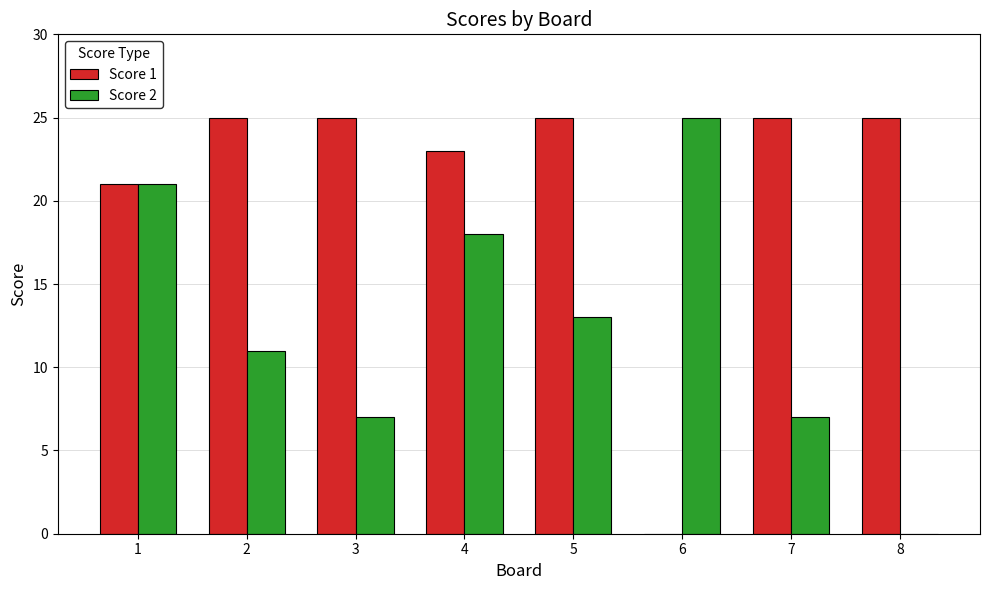

True or false: Score 1 has a value of 12 at 2.

False